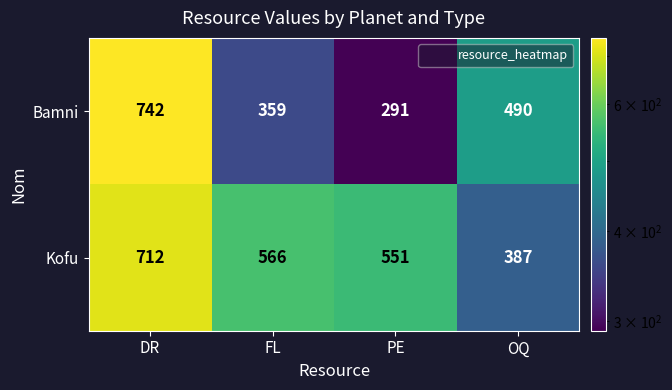

How many distinct data groups are displayed?

2